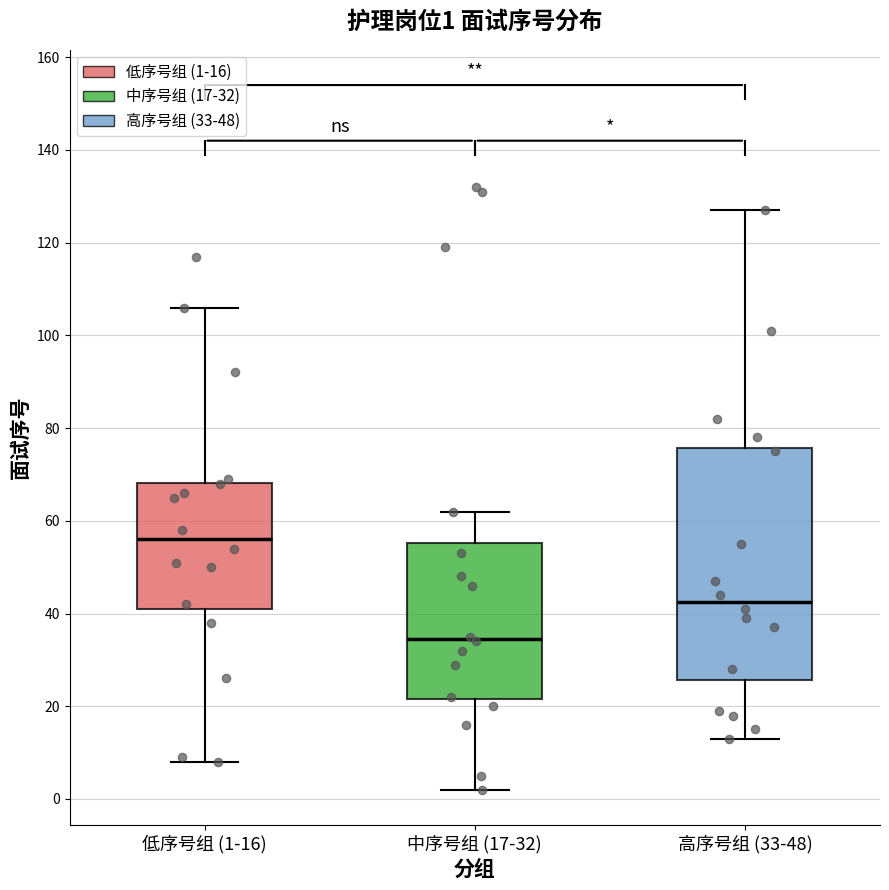

Which box's median line is the highest?

低序号组 (1-16)